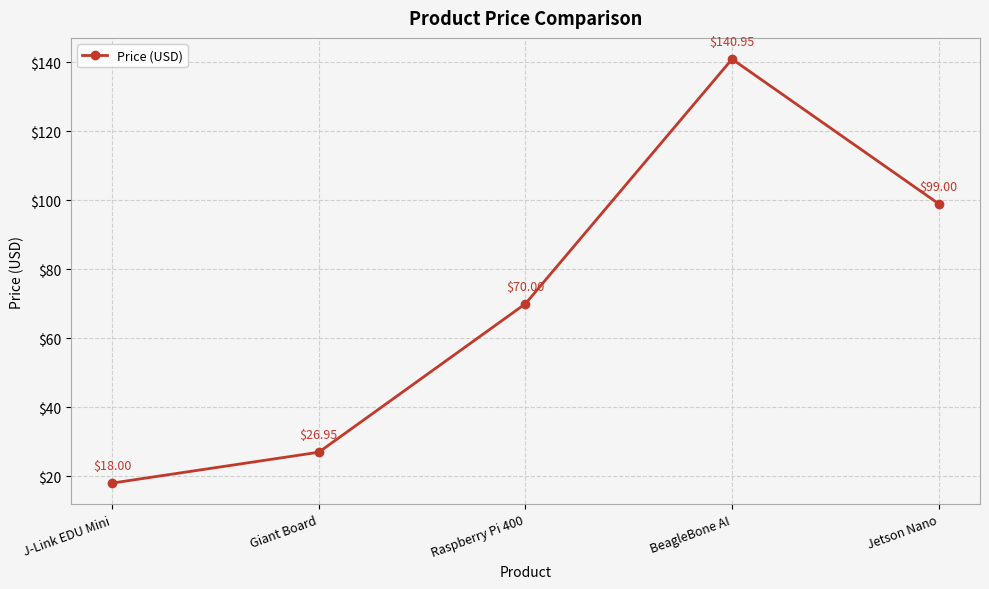

What is the value of the 1st point from the left?

18.0